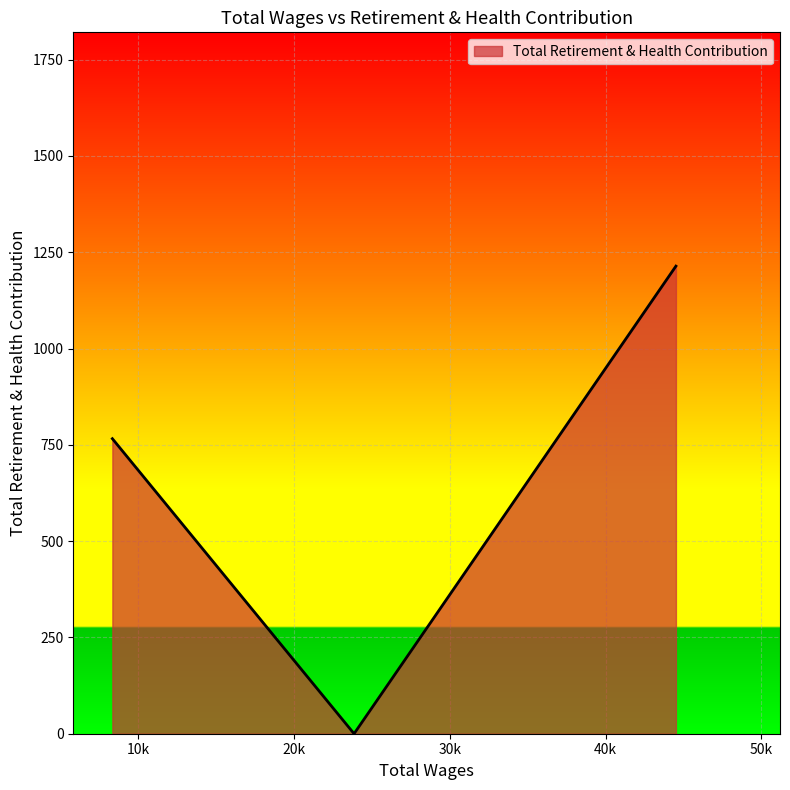

How many lines are shown in the chart?

1